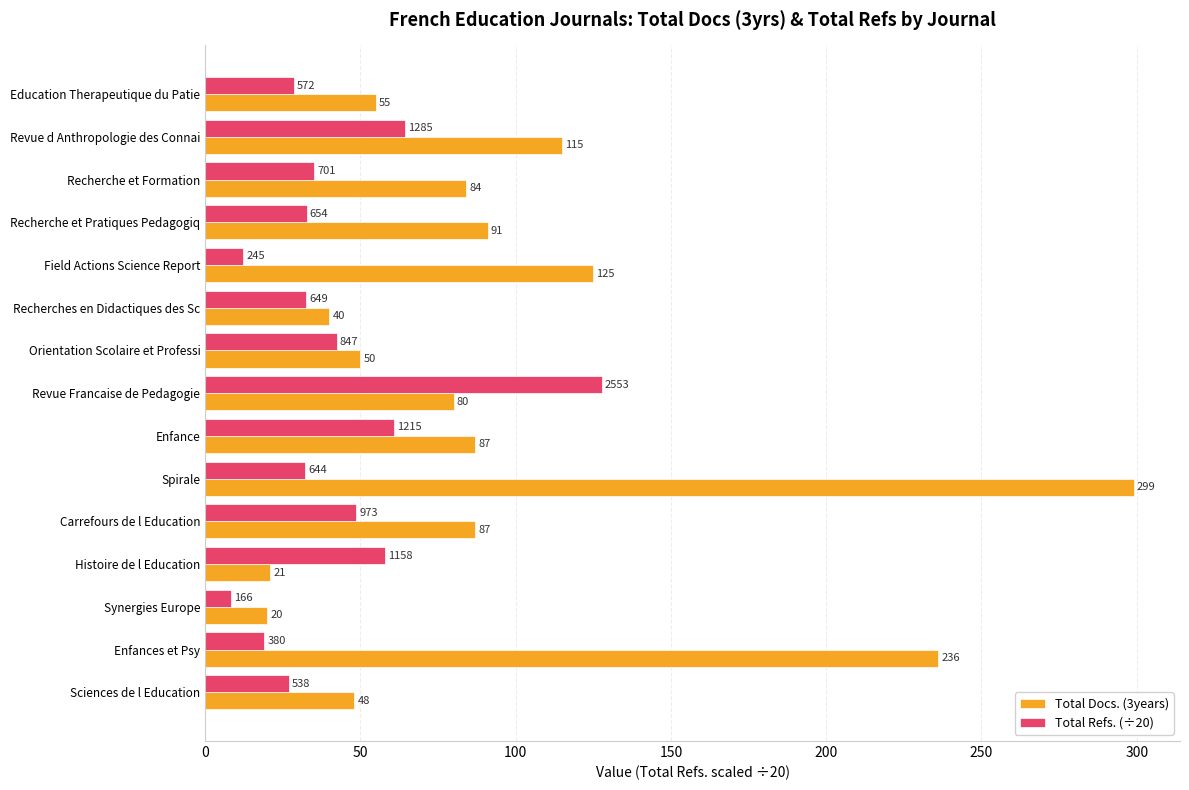

What is the sum of the Total Docs. (3years) values at Recherche et Pratiques Pedagogiq and Enfance?

178.0